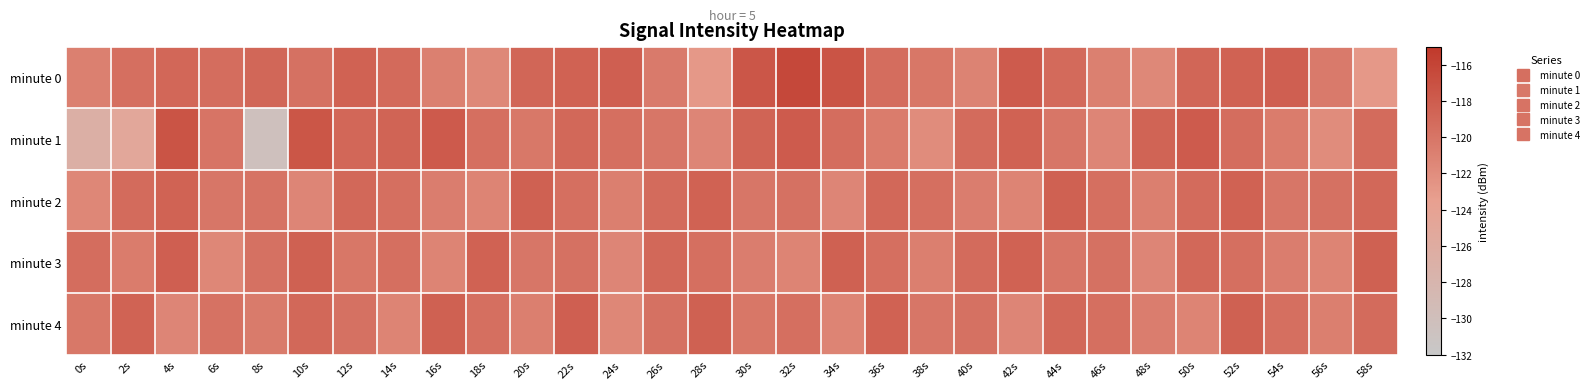

Reading right to left, extract all data points from this chart.

minute 0: 58s=-122.8	56s=-120.4	54s=-118.2	52s=-118.4	50s=-118.8	48s=-121.5	46s=-120.9	44s=-119.1	42s=-117.9	40s=-121.2	38s=-120.1	36s=-119.3	34s=-117.3	32s=-116.3	30s=-117.5	28s=-122.8	26s=-120.4	24s=-118.2	22s=-118.4	20s=-118.8	18s=-121.5	16s=-120.9	14s=-119.1	12s=-118.4	10s=-119.7	8s=-118.8	6s=-119.3	4s=-118.9	2s=-119.5	0s=-120.9
minute 1: 58s=-119.2	56s=-121.9	54s=-120.5	52s=-119.4	50s=-117.9	48s=-118.6	46s=-121.3	44s=-120.1	42s=-118.4	40s=-119.2	38s=-121.9	36s=-120.5	34s=-119.4	32s=-117.9	30s=-118.6	28s=-121.3	26s=-120.1	24s=-119.5	22s=-118.9	20s=-120.2	18s=-119.6	16s=-117.8	14s=-118.6	12s=-118.9	10s=-117.5	8s=-130.4	6s=-120.0	4s=-117.3	2s=-125.1	0s=-126.8
minute 2: 58s=-118.9	56s=-119.7	54s=-120.1	52s=-118.5	50s=-119.2	48s=-120.8	46s=-119.6	44s=-118.3	42s=-121.2	40s=-120.7	38s=-119.5	36s=-118.9	34s=-121.3	32s=-119.7	30s=-120.1	28s=-118.5	26s=-119.2	24s=-120.8	22s=-119.6	20s=-118.3	18s=-121.2	16s=-120.7	14s=-119.5	12s=-118.9	10s=-121.3	8s=-119.9	6s=-120.1	4s=-118.5	2s=-119.2	0s=-121.5
minute 3: 58s=-118.3	56s=-121.2	54s=-120.7	52s=-119.5	50s=-118.9	48s=-121.3	46s=-119.7	44s=-120.1	42s=-118.5	40s=-119.2	38s=-120.8	36s=-119.6	34s=-118.3	32s=-121.2	30s=-120.7	28s=-119.5	26s=-118.9	24s=-121.3	22s=-119.7	20s=-120.1	18s=-118.5	16s=-121.2	14s=-119.6	12s=-120.1	10s=-118.3	8s=-119.7	6s=-121.5	4s=-118.2	2s=-120.6	0s=-119.3
minute 4: 58s=-119.2	56s=-120.8	54s=-119.6	52s=-118.3	50s=-121.2	48s=-120.7	46s=-119.5	44s=-118.9	42s=-121.3	40s=-119.7	38s=-120.1	36s=-118.5	34s=-121.2	32s=-119.6	30s=-120.1	28s=-118.3	26s=-119.7	24s=-121.5	22s=-118.2	20s=-120.8	18s=-119.6	16s=-118.3	14s=-121.2	12s=-119.7	10s=-118.9	8s=-120.5	6s=-119.8	4s=-121.3	2s=-118.6	0s=-120.2